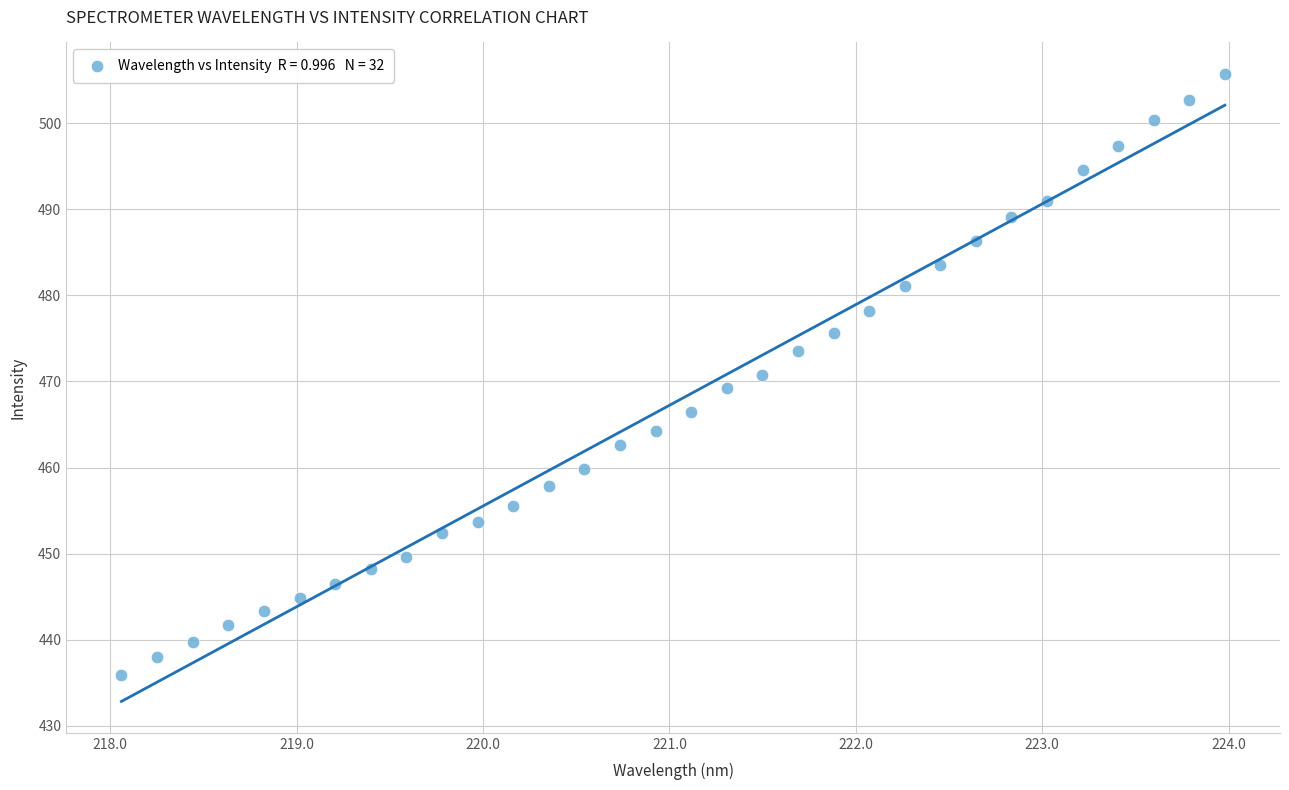

What is the range of Y values (max minus min)?

69.8